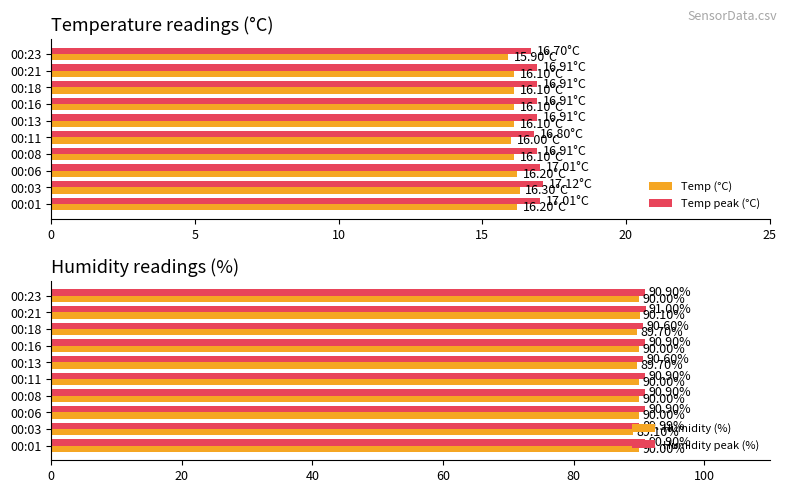

What is the sum of the Temp peak (°C) values at 00:18 and 00:03?

34.0